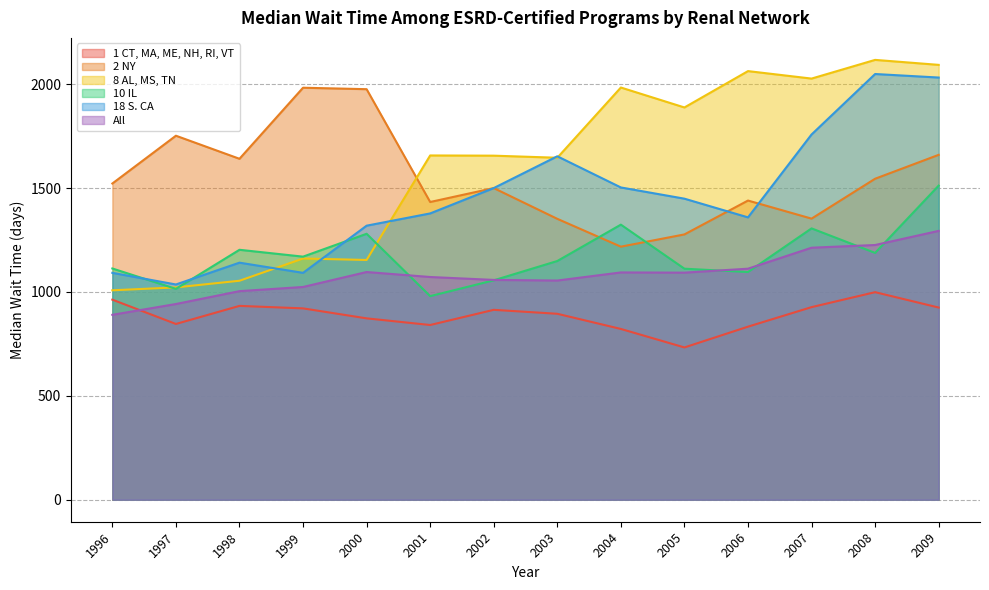

Is it true that 2 NY equals 1545 at 2008?

True